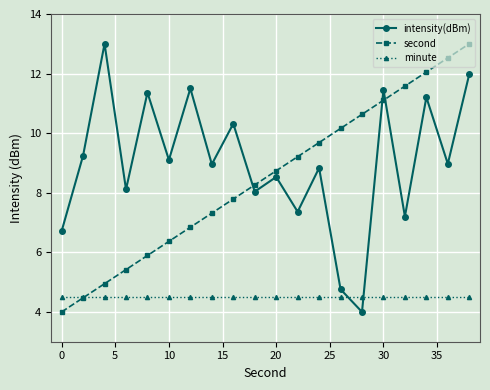

At how many categories does at least one series exceed 12?

4